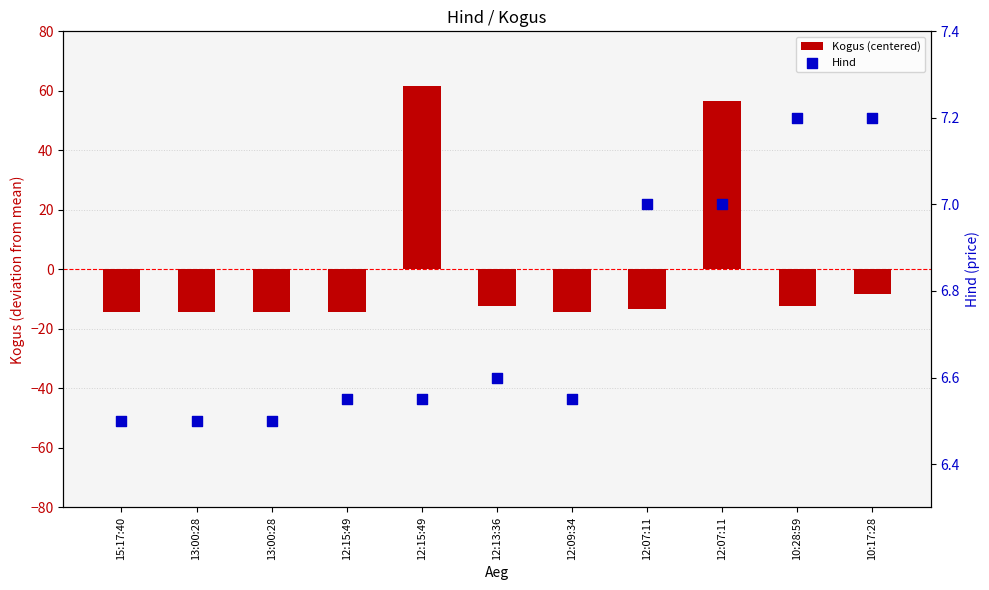

Which series reaches the minimum Y coordinate?

Kogus (centered)